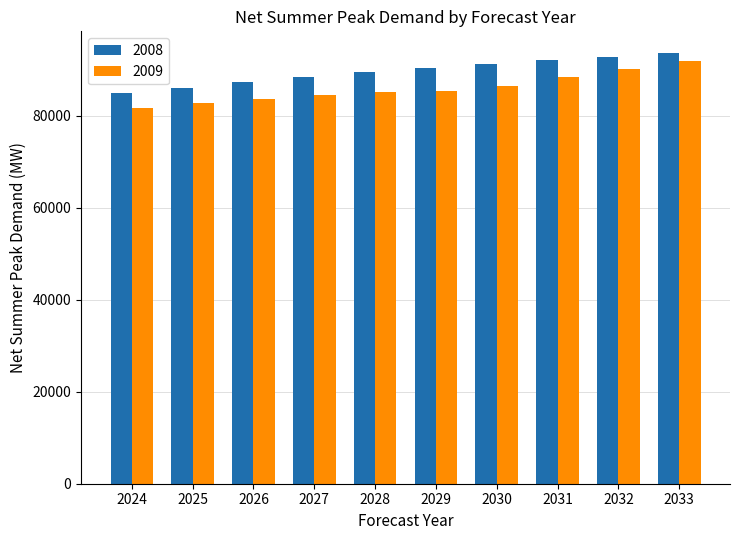

What value does the 2008 series have at 2030?

91218.8